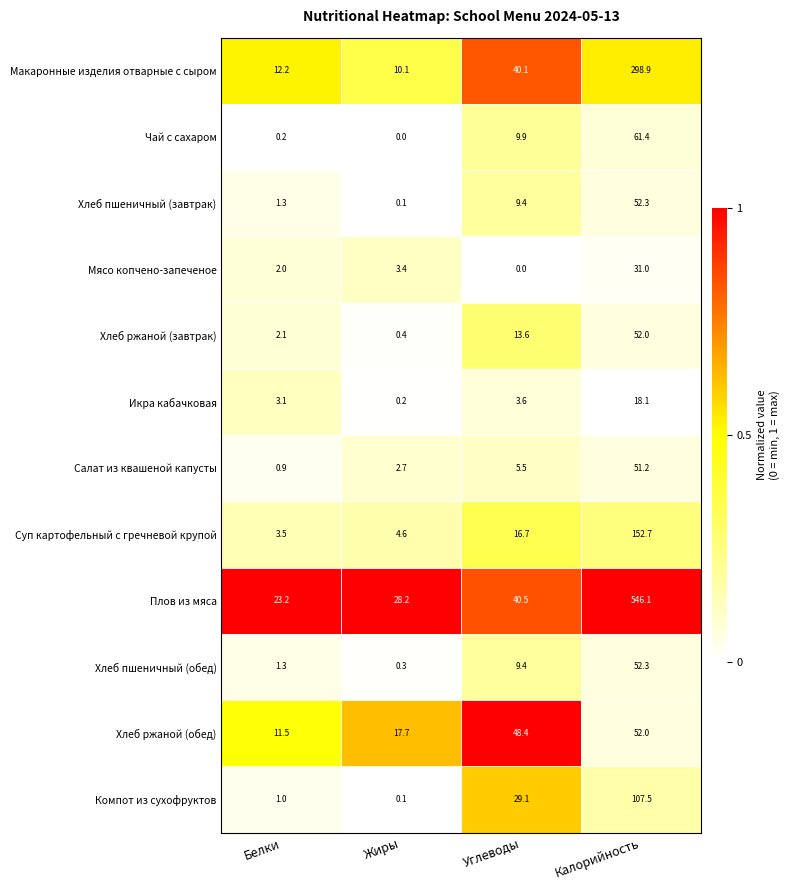

What is the difference between the second highest and second lowest values in the Хлеб ржаной (обед) series?

30.7